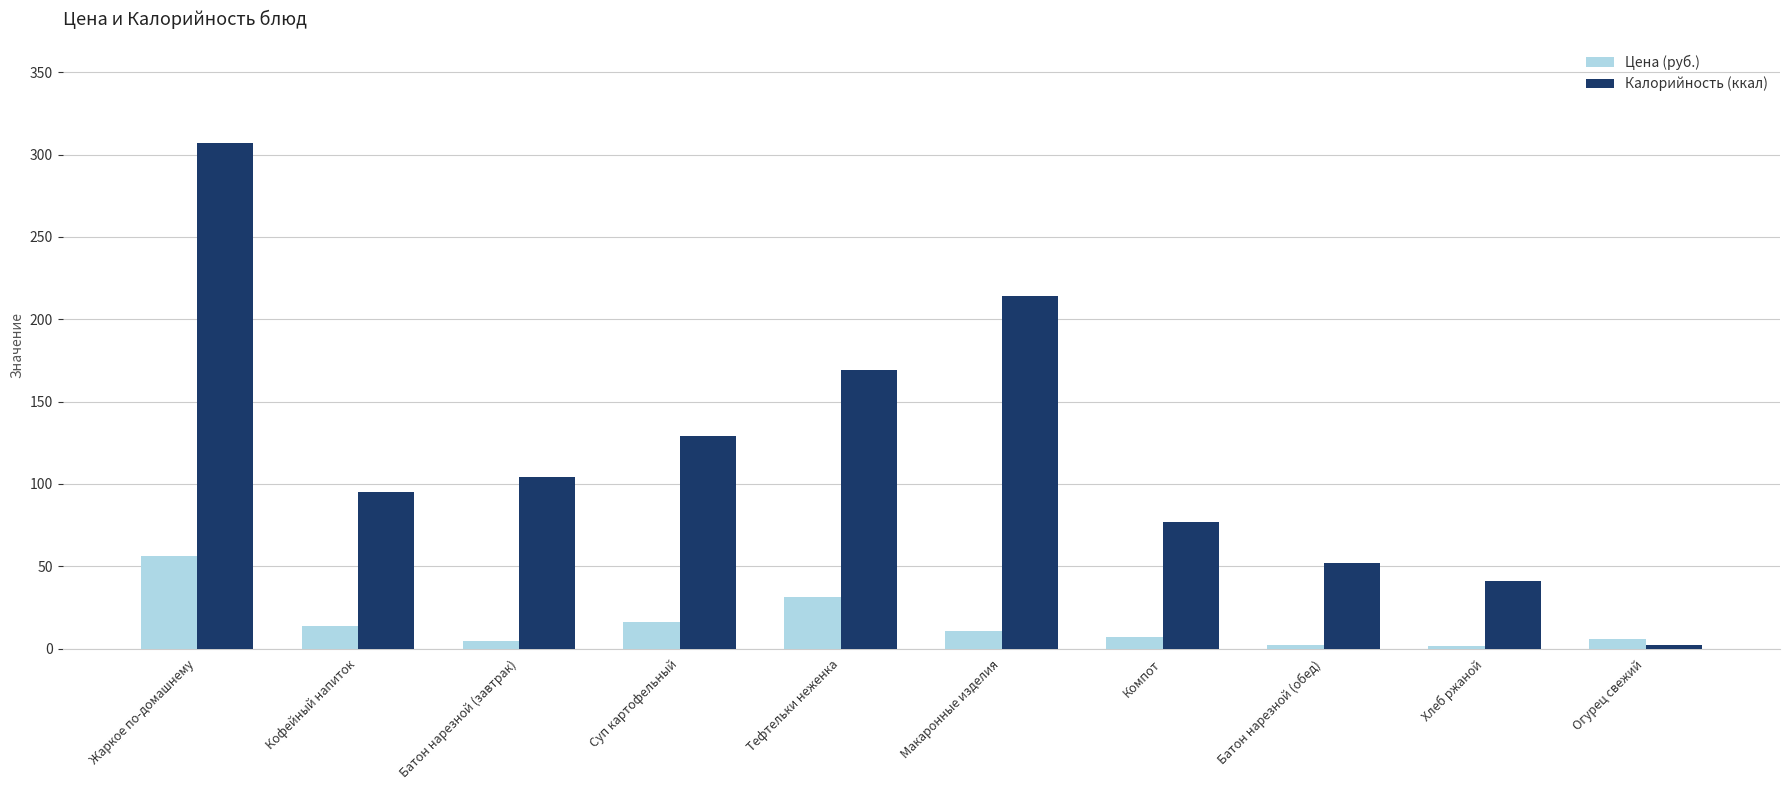

Is the value of Калорийность (ккал) at Макаронные изделия greater than the value of Цена (руб.) at Хлеб ржаной?

Yes